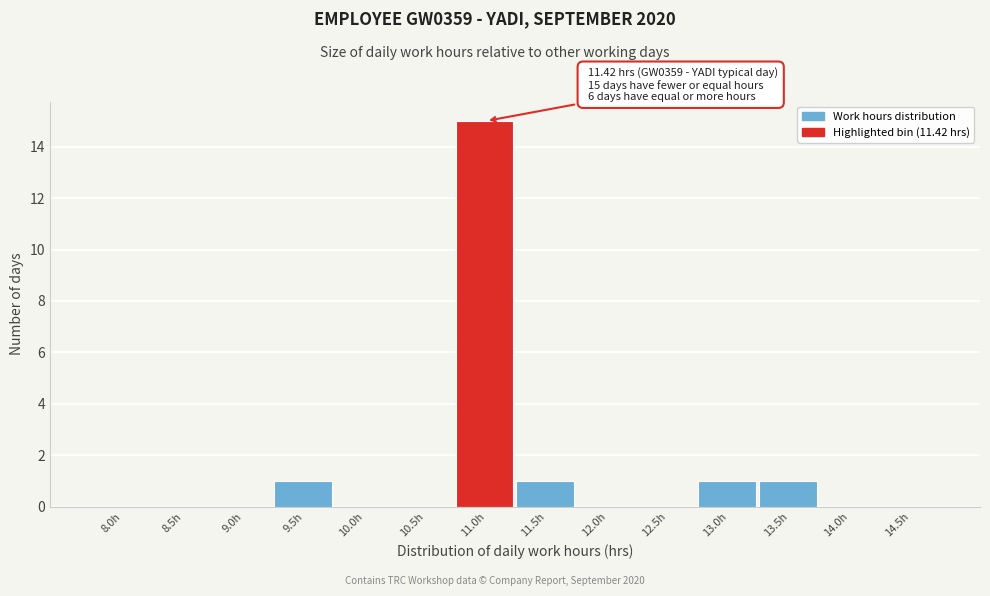

Reading left to right, extract all data points from this chart.

8.0h=0	8.5h=0	9.0h=0	9.5h=1	10.0h=0	10.5h=0	11.0h=15	11.5h=1	12.0h=0	12.5h=0	13.0h=1	13.5h=1	14.0h=0	14.5h=0